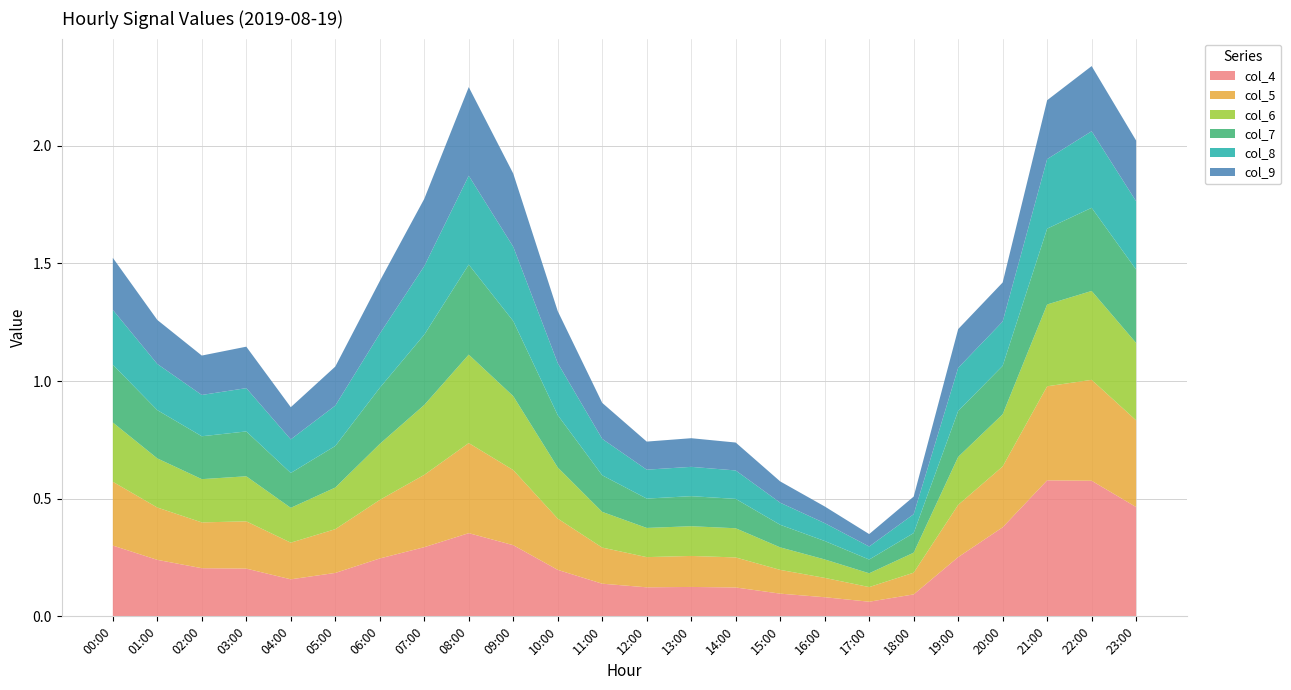

Reading left to right, what are all the values shown in this chart?

col_4: 0.3	0.2	0.2	0.2	0.2	0.2	0.2	0.3	0.4	0.3	0.2	0.1	0.1	0.1	0.1	0.1	0.1	0.1	0.1	0.3	0.4	0.6	0.6	0.5
col_5: 0.3	0.2	0.2	0.2	0.2	0.2	0.2	0.3	0.4	0.3	0.2	0.2	0.1	0.1	0.1	0.1	0.1	0.1	0.1	0.2	0.3	0.4	0.4	0.4
col_6: 0.3	0.2	0.2	0.2	0.1	0.2	0.2	0.3	0.4	0.3	0.2	0.2	0.1	0.1	0.1	0.1	0.1	0.1	0.1	0.2	0.2	0.3	0.4	0.3
col_7: 0.2	0.2	0.2	0.2	0.1	0.2	0.2	0.3	0.4	0.3	0.2	0.2	0.1	0.1	0.1	0.1	0.1	0.1	0.1	0.2	0.2	0.3	0.4	0.3
col_8: 0.2	0.2	0.2	0.2	0.1	0.2	0.2	0.3	0.4	0.3	0.2	0.2	0.1	0.1	0.1	0.1	0.1	0.1	0.1	0.2	0.2	0.3	0.3	0.3
col_9: 0.2	0.2	0.2	0.2	0.1	0.2	0.2	0.3	0.4	0.3	0.2	0.2	0.1	0.1	0.1	0.1	0.1	0.1	0.1	0.2	0.2	0.3	0.3	0.3